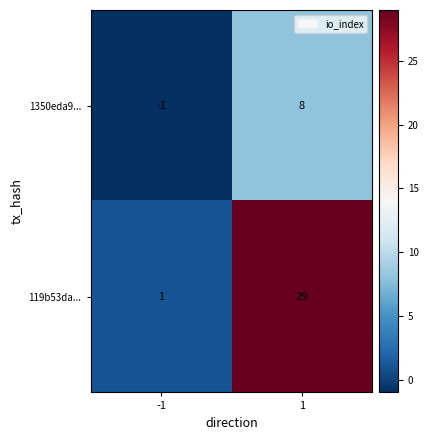

How many values in 1350eda9... are above zero?

1